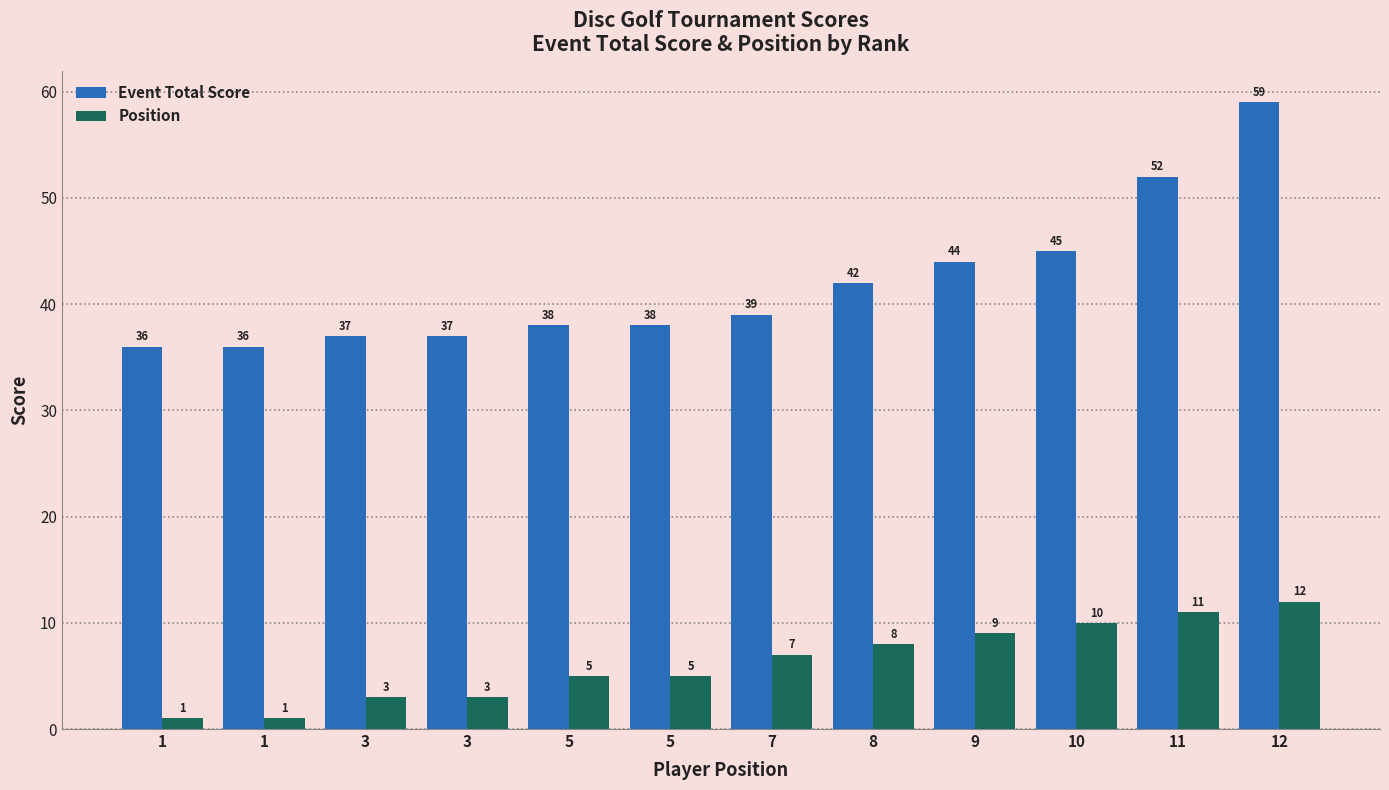

Which series changed the most between 1 and 10?

Event Total Score